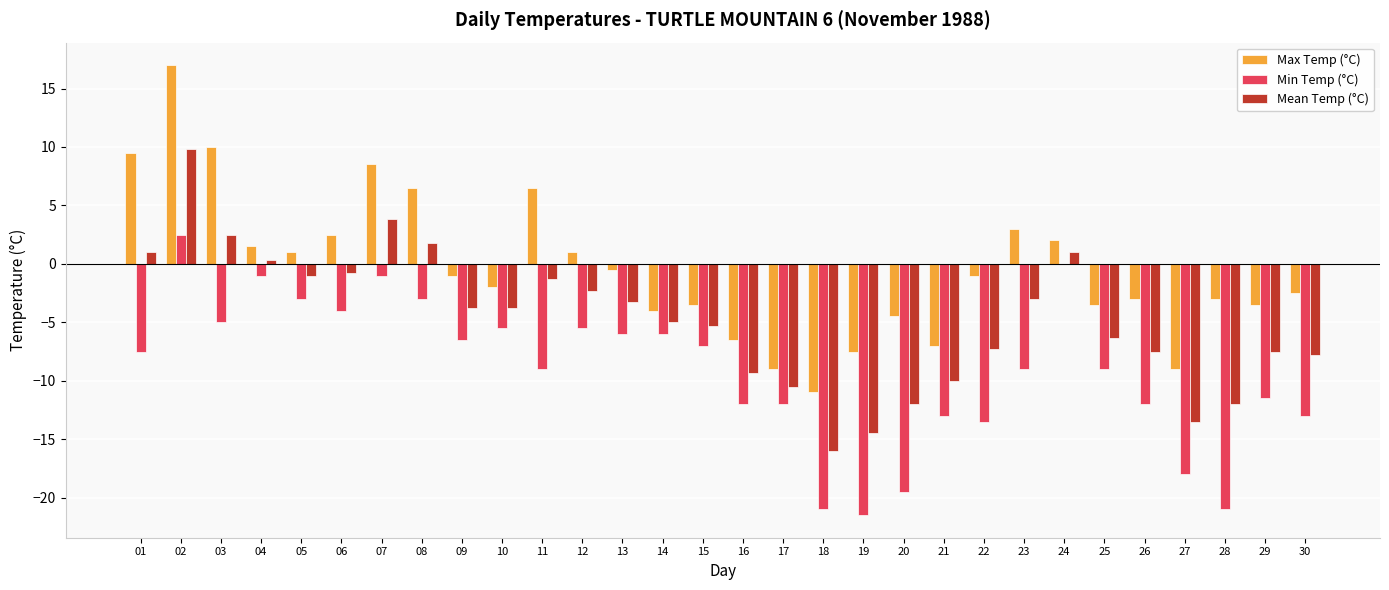

Reading left to right, list all the values displayed in this chart.

Max Temp (°C): 9.5	17.0	10.0	1.5	1.0	2.5	8.5	6.5	-1.0	-2.0	6.5	1.0	-0.5	-4.0	-3.5	-6.5	-9.0	-11.0	-7.5	-4.5	-7.0	-1.0	3.0	2.0	-3.5	-3.0	-9.0	-3.0	-3.5	-2.5
Min Temp (°C): -7.5	2.5	-5.0	-1.0	-3.0	-4.0	-1.0	-3.0	-6.5	-5.5	-9.0	-5.5	-6.0	-6.0	-7.0	-12.0	-12.0	-21.0	-21.5	-19.5	-13.0	-13.5	-9.0	0.0	-9.0	-12.0	-18.0	-21.0	-11.5	-13.0
Mean Temp (°C): 1.0	9.8	2.5	0.3	-1.0	-0.8	3.8	1.8	-3.8	-3.8	-1.3	-2.3	-3.3	-5.0	-5.3	-9.3	-10.5	-16.0	-14.5	-12.0	-10.0	-7.3	-3.0	1.0	-6.3	-7.5	-13.5	-12.0	-7.5	-7.8